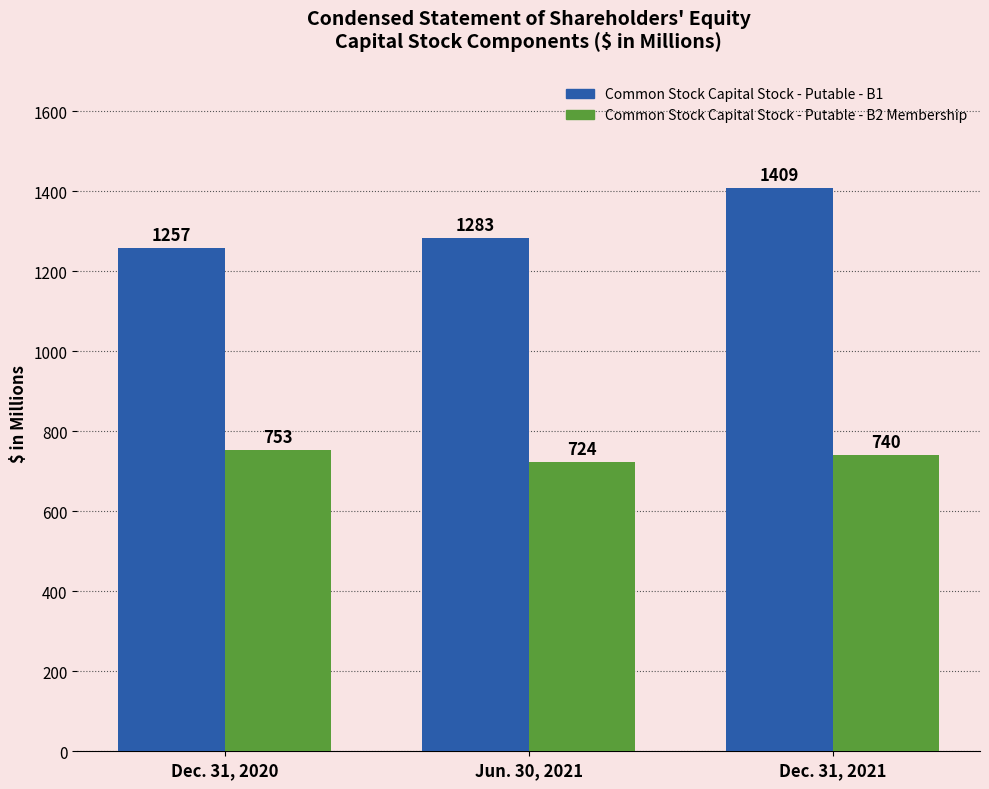

The Common Stock Capital Stock - Putable - B2 Membership series shows 1183 at Dec. 31, 2020. True or false?

False